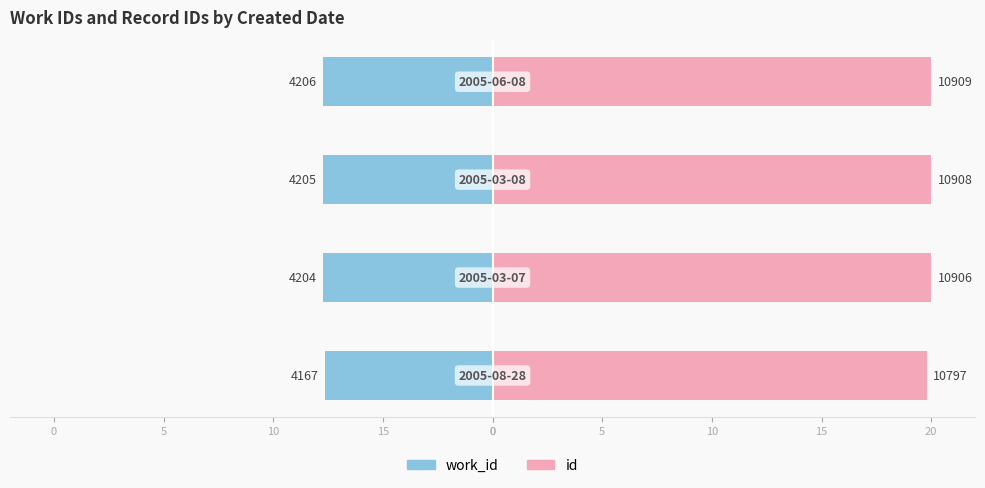

How many series are shown in this chart?

2